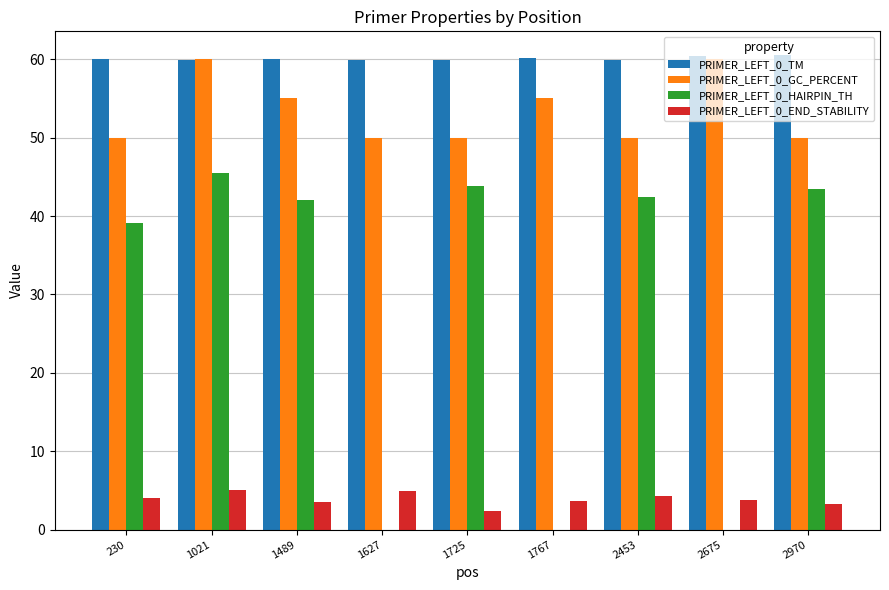

Read the PRIMER_LEFT_0_END_STABILITY value at 1627.

4.9